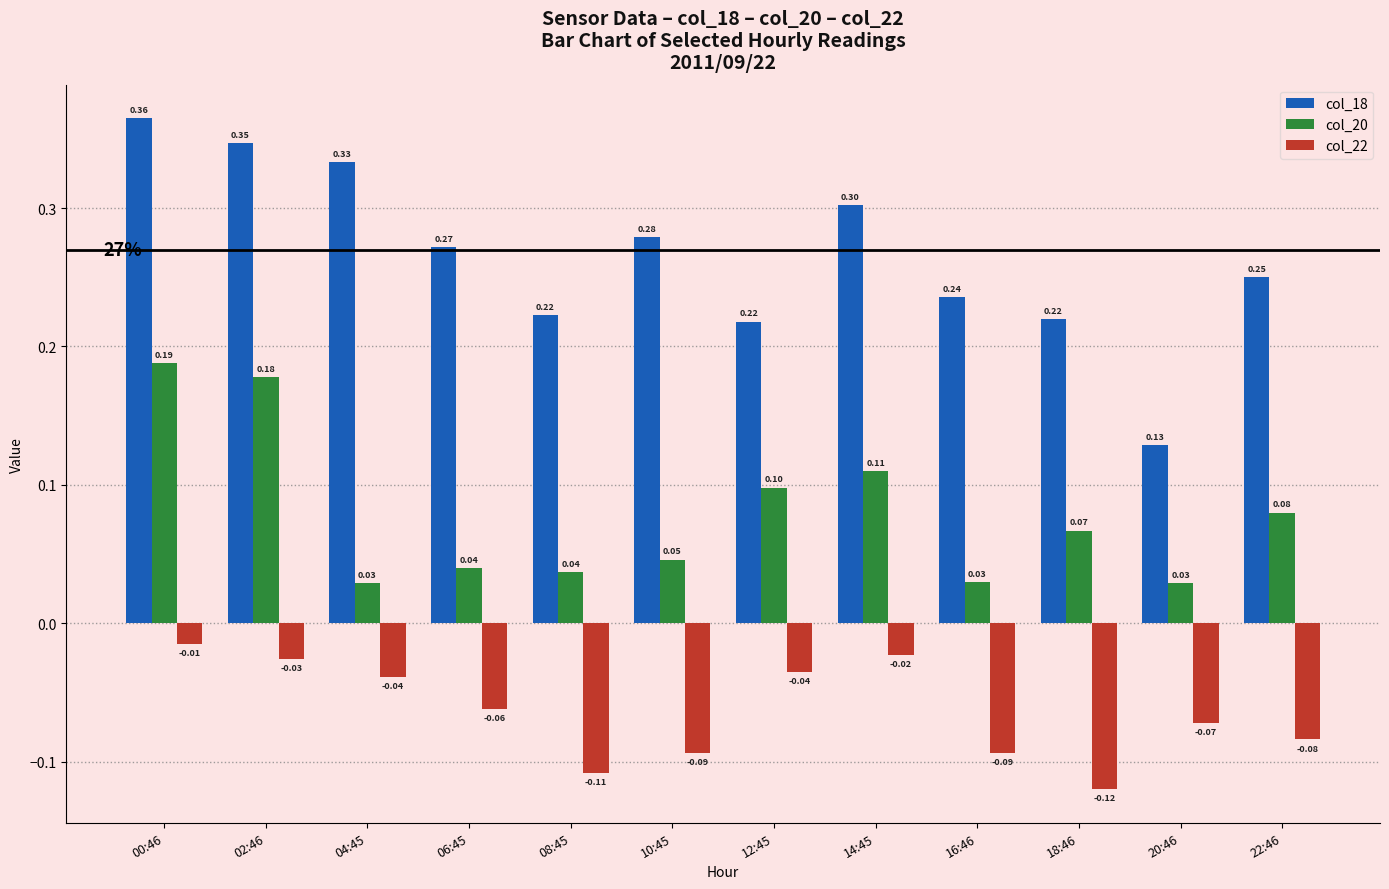

What is the difference between the maximum and second lowest values in the col_18 series?

0.1